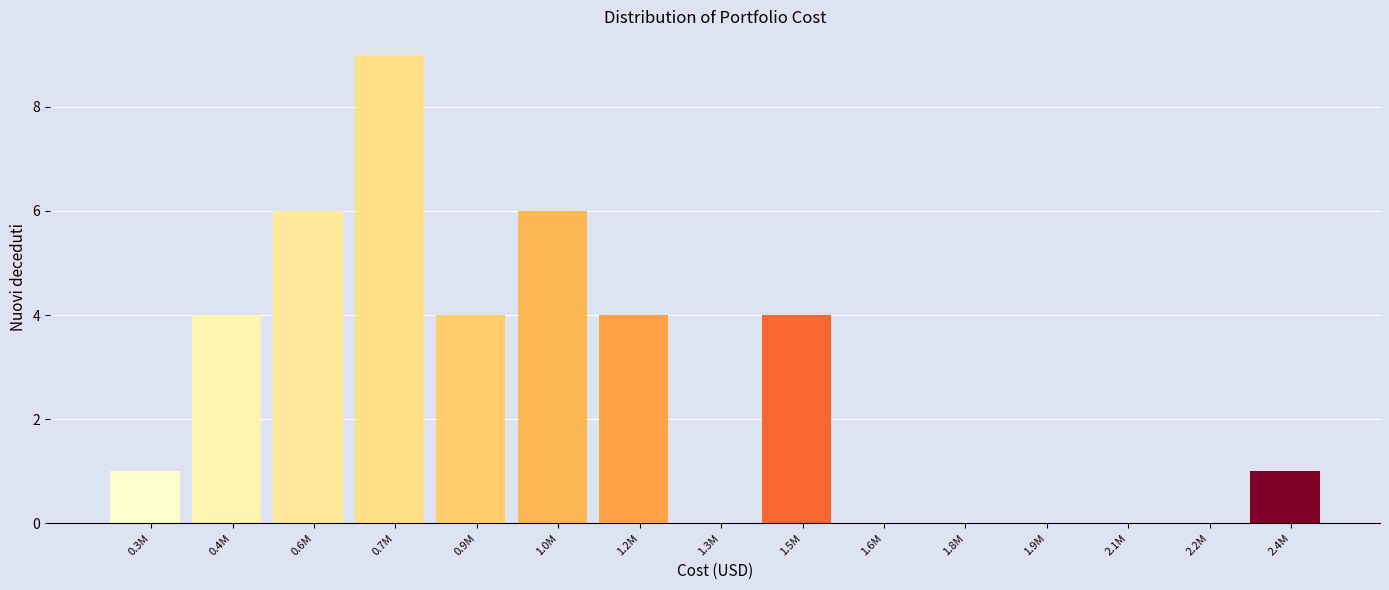

Reading left to right, list all the values displayed in this chart.

0.3M=1	0.4M=4	0.6M=6	0.7M=9	0.9M=4	1.0M=6	1.2M=4	1.3M=0	1.5M=4	1.6M=0	1.8M=0	1.9M=0	2.1M=0	2.2M=0	2.4M=1